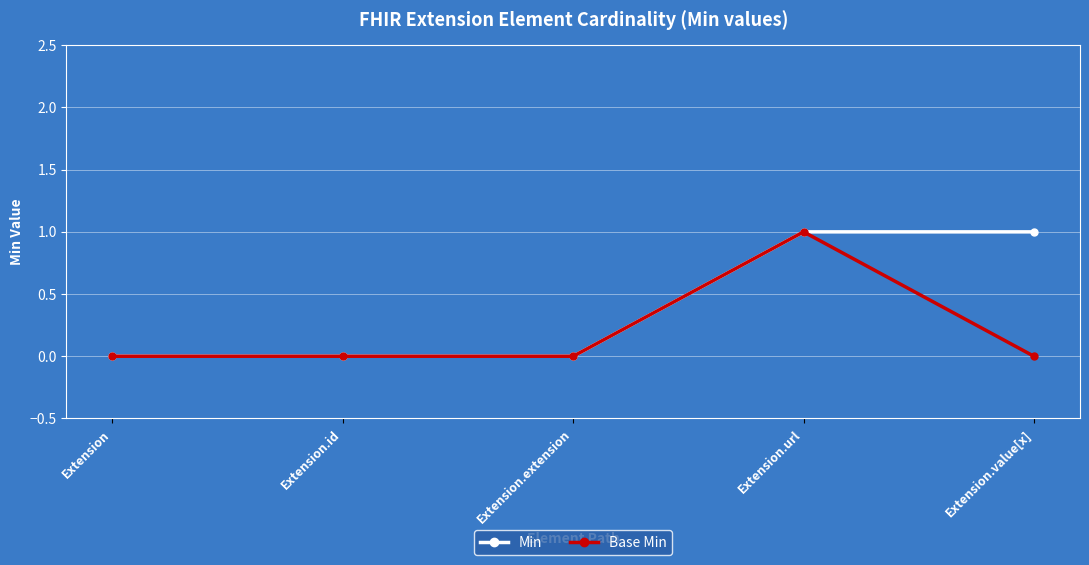

Count the number of categories in the chart.

5